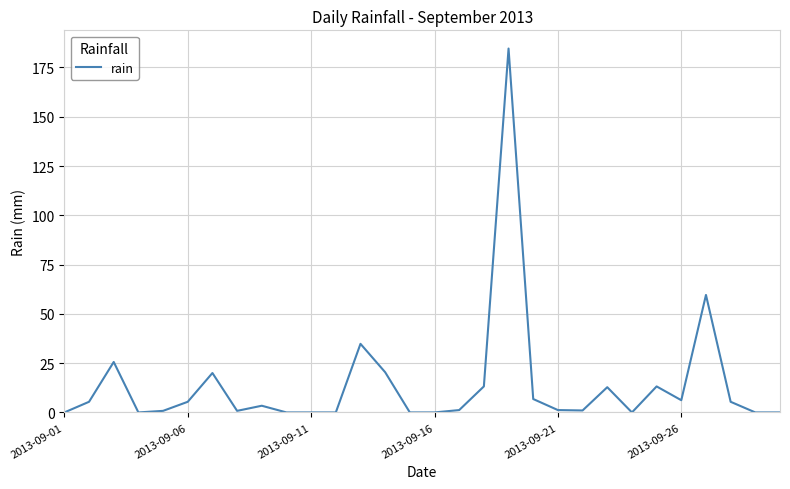

What is the difference between the maximum and minimum values?

184.6